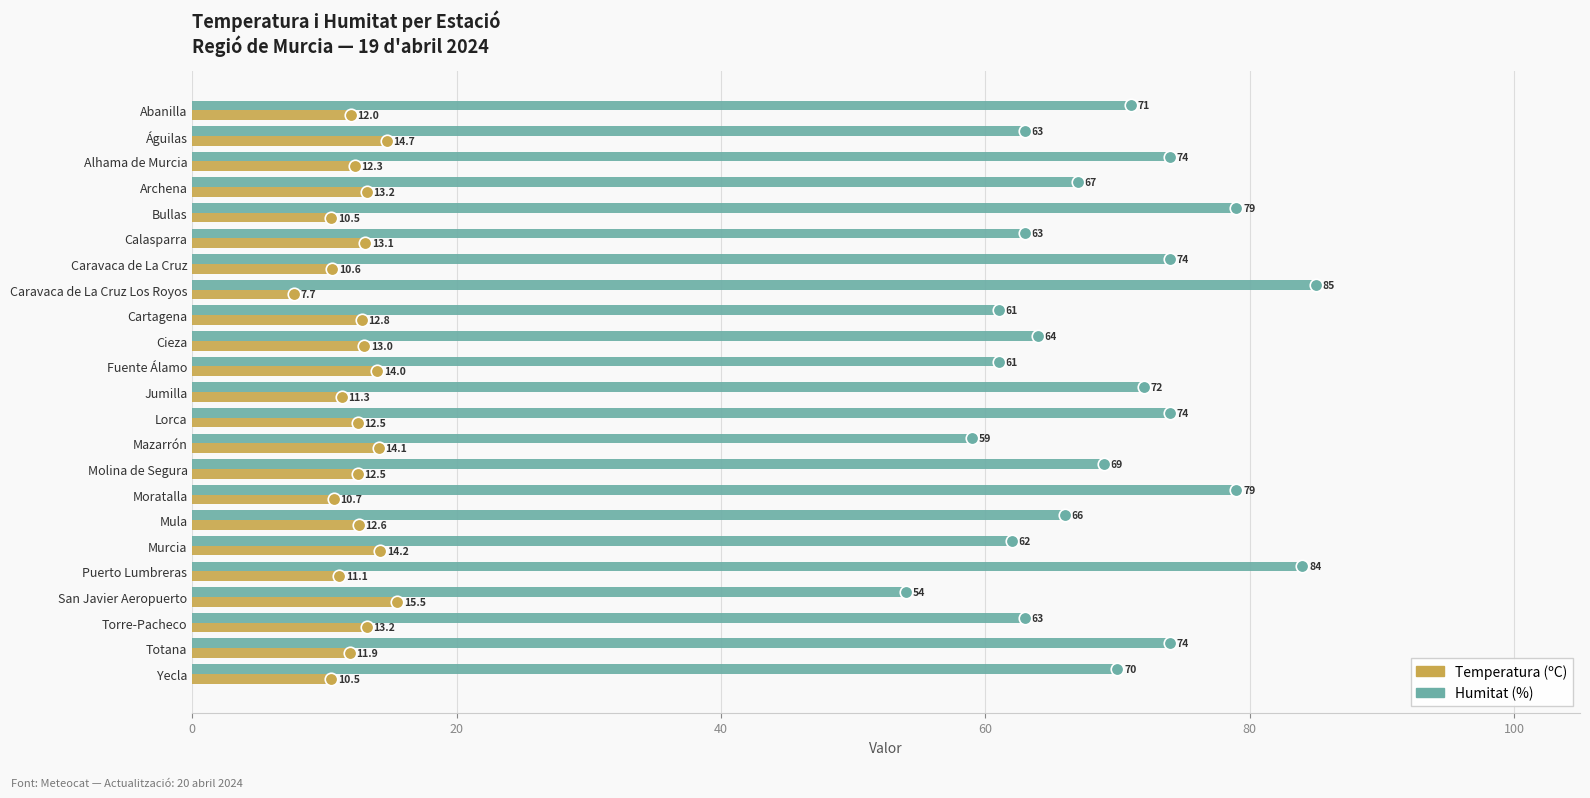

The value of Temperatura (ºC) at Molina de Segura is 12.5. True or false?

True